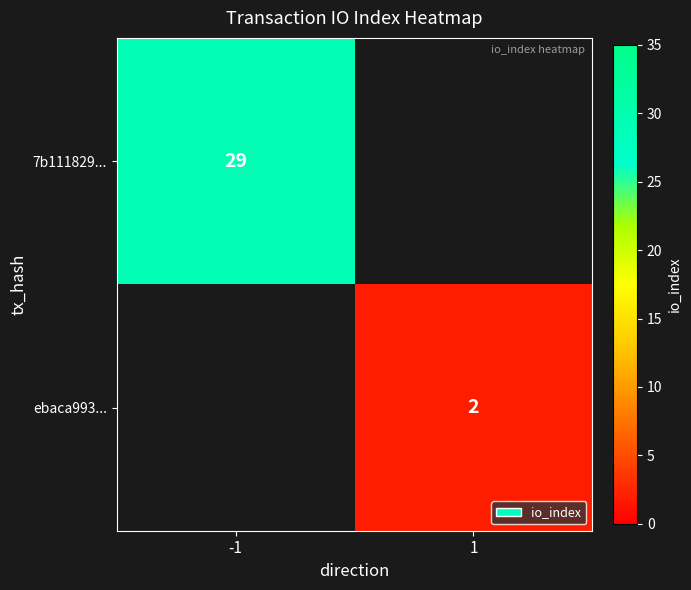

True or false: 7b111829... has a value of 29 at -1.

True